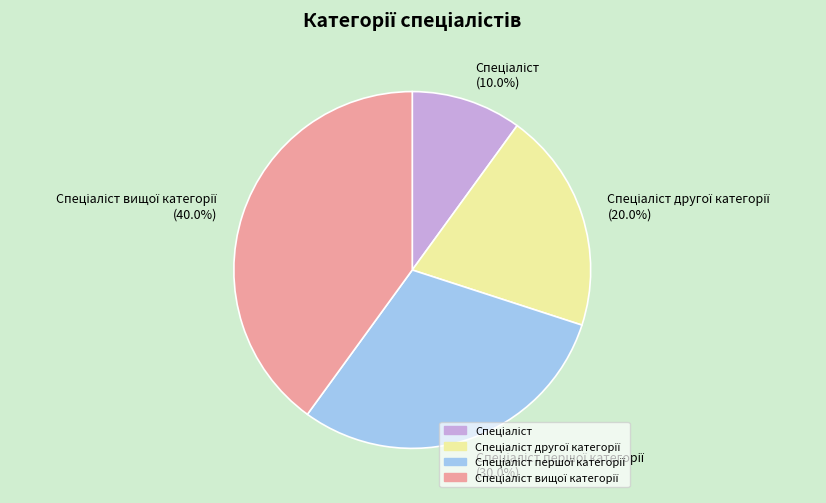

Does any single category account for the majority?

No